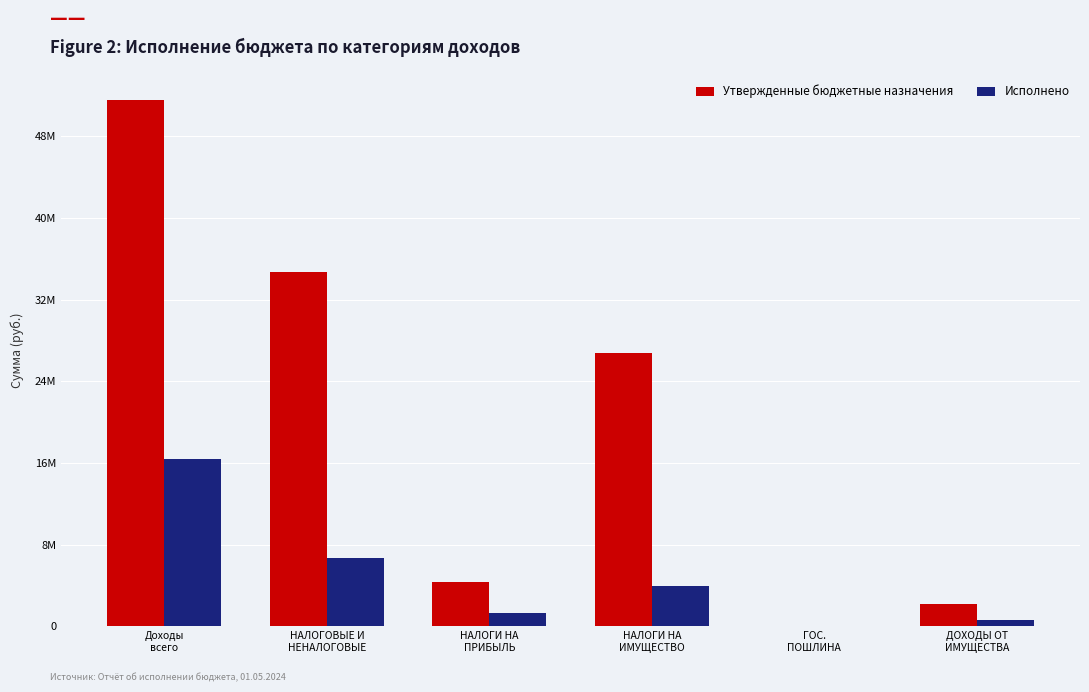

Which series has the largest total across all categories?

Утвержденные бюджетные назначения